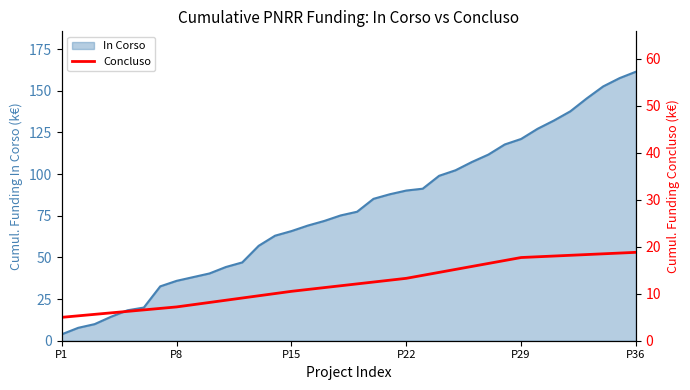

What is the lowest value of the In Corso series?

3.9